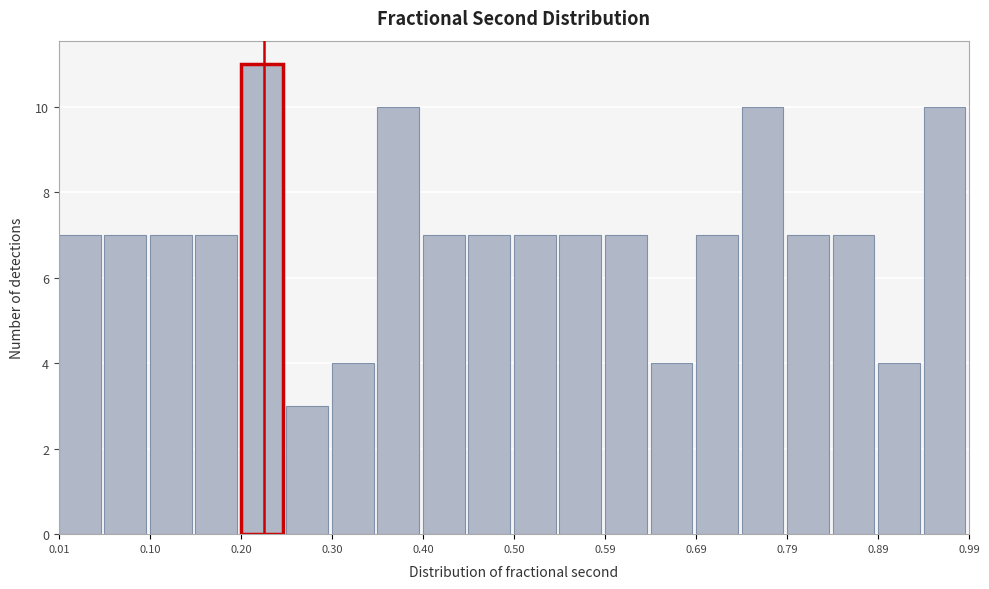

Reading left to right, transcribe this chart: for each bar, give the range it covers on the x-axis and its height. Neither the bar edges nor the heights are printed on the chart, so give them approximately, as read against the axes.

0.01 to 0.05: 7
0.05 to 0.10: 7
0.10 to 0.15: 7
0.15 to 0.20: 7
0.20 to 0.25: 11
0.25 to 0.30: 3
0.30 to 0.35: 4
0.35 to 0.40: 10
0.40 to 0.45: 7
0.45 to 0.50: 7
0.50 to 0.54: 7
0.54 to 0.59: 7
0.59 to 0.64: 7
0.64 to 0.69: 4
0.69 to 0.74: 7
0.74 to 0.79: 10
0.79 to 0.84: 7
0.84 to 0.89: 7
0.89 to 0.94: 4
0.94 to 0.99: 10